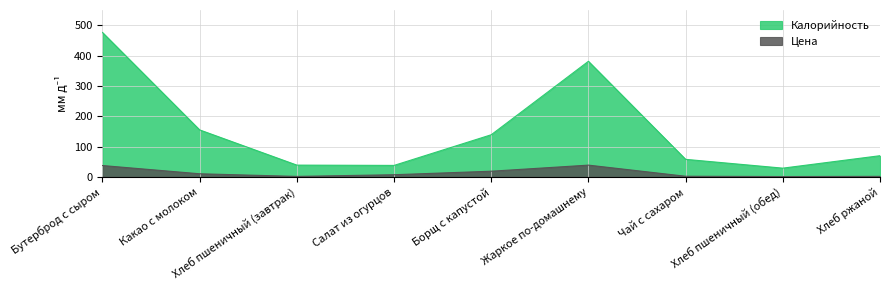

Reading left to right, extract all data points from this chart.

Калорийность: 476.0	155.0	39.0	38.0	139.0	381.0	58.0	29.0	70.0
Цена: 37.6	10.5	1.8	7.4	18.9	39.0	2.3	1.3	1.9